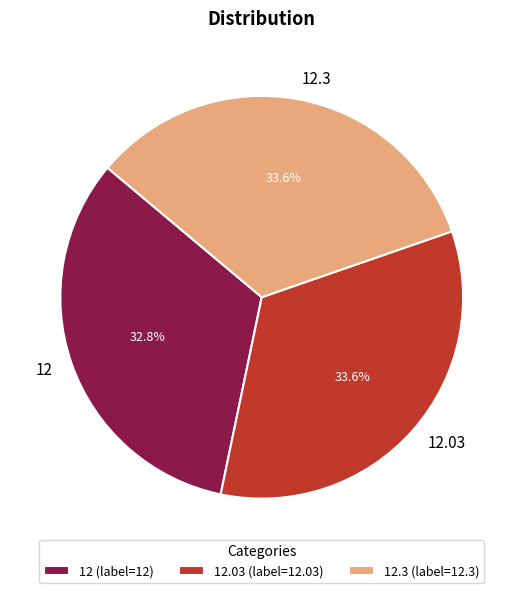

Which slice is the smallest?

12